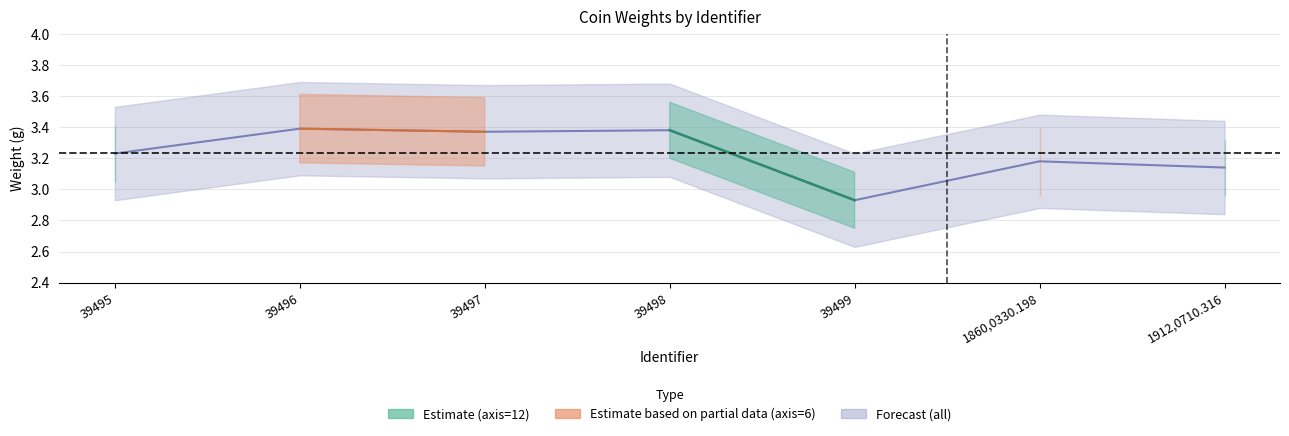

What is the difference between the maximum and minimum values?

0.5